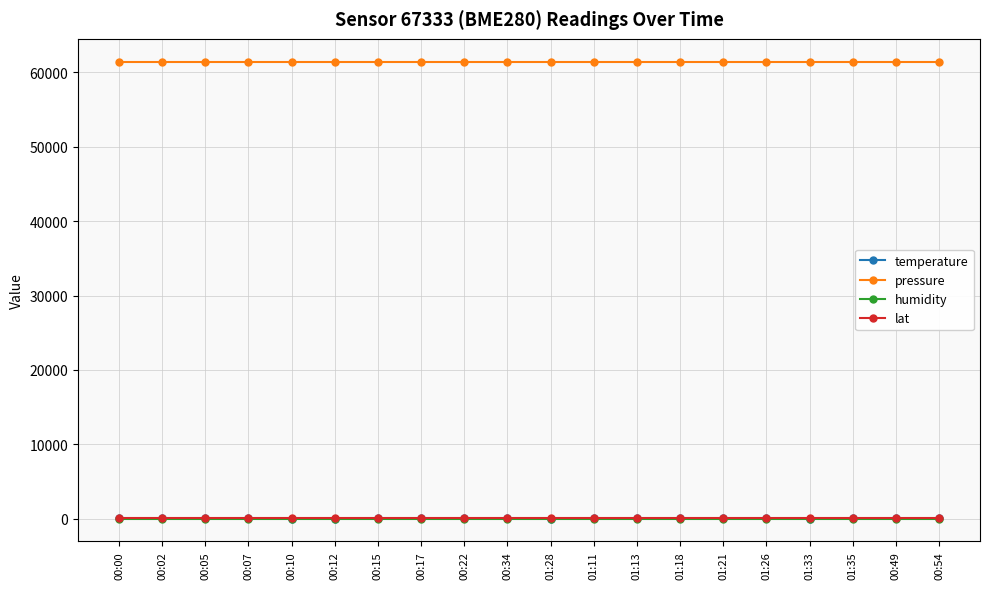

True or false: pressure and humidity intersect in this chart.

False